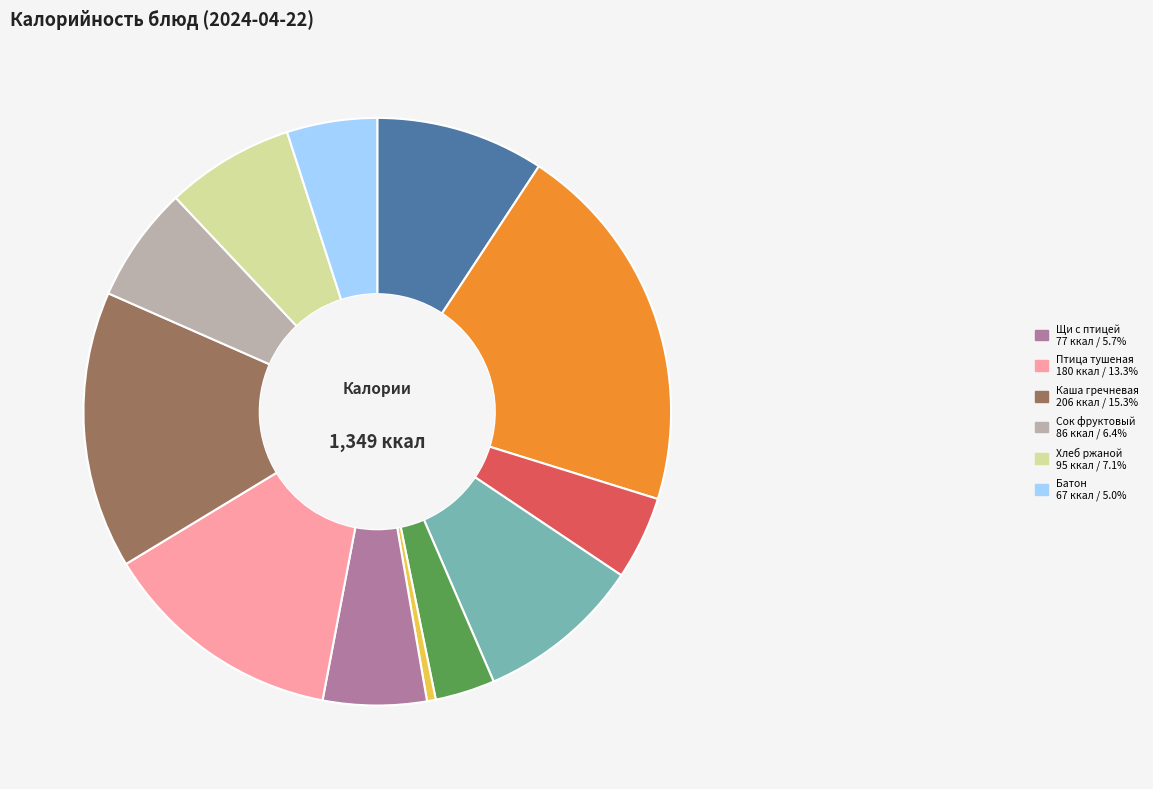

Is there any slice that represents more than half of the pie?

No